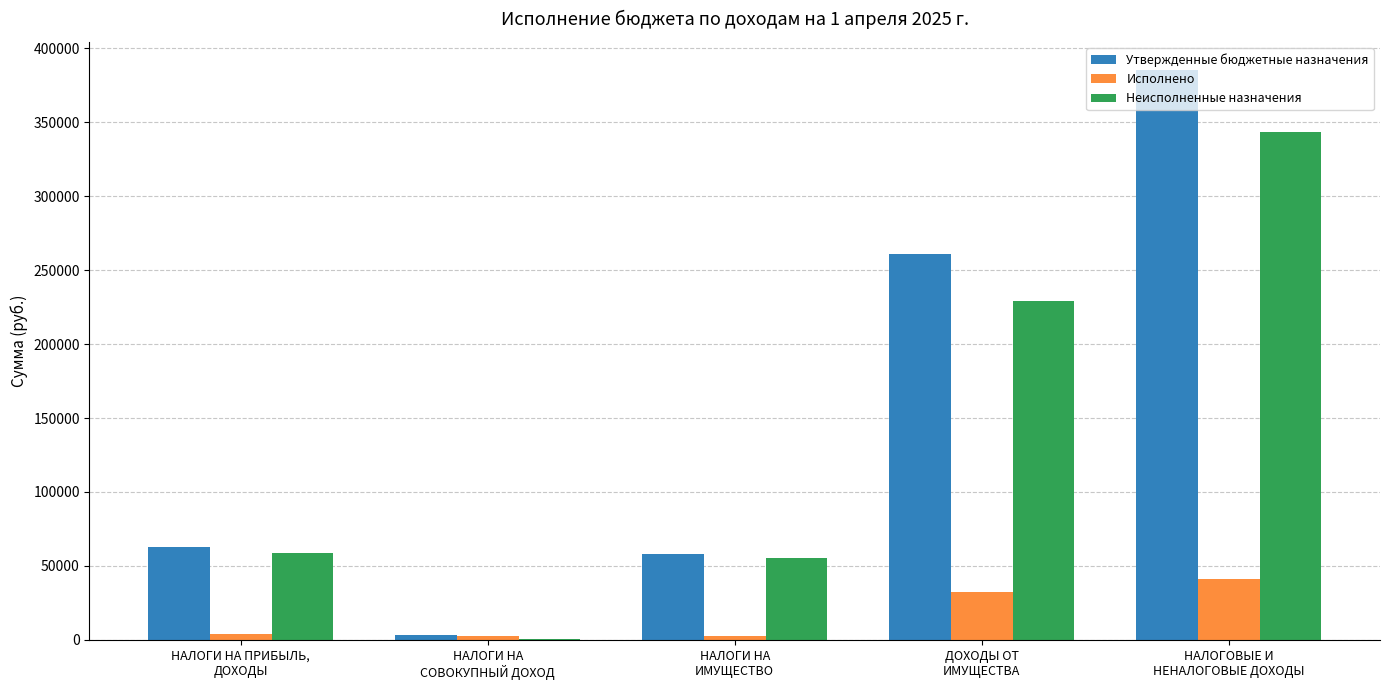

At which label does Неисполненные назначения reach its peak?

НАЛОГОВЫЕ И
НЕНАЛОГОВЫЕ ДОХОДЫ